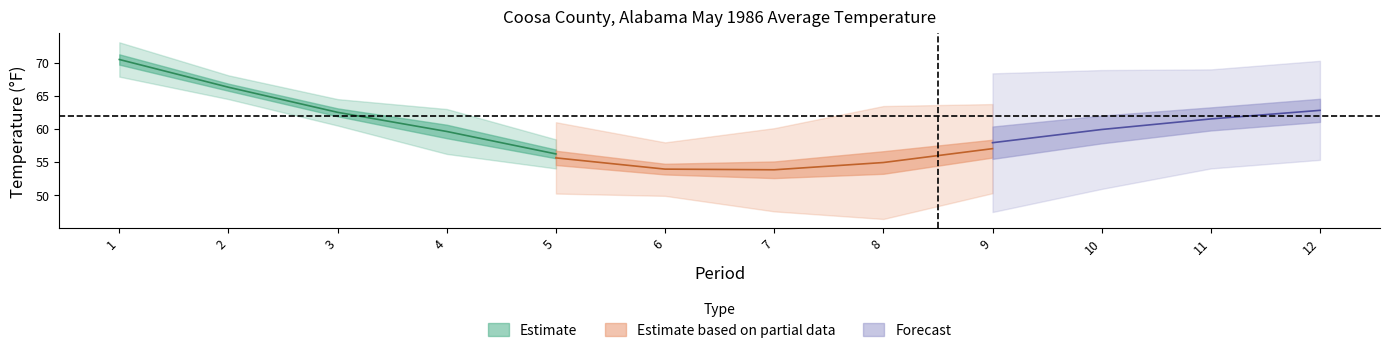

True or false: Departure and Value intersect in this chart.

False